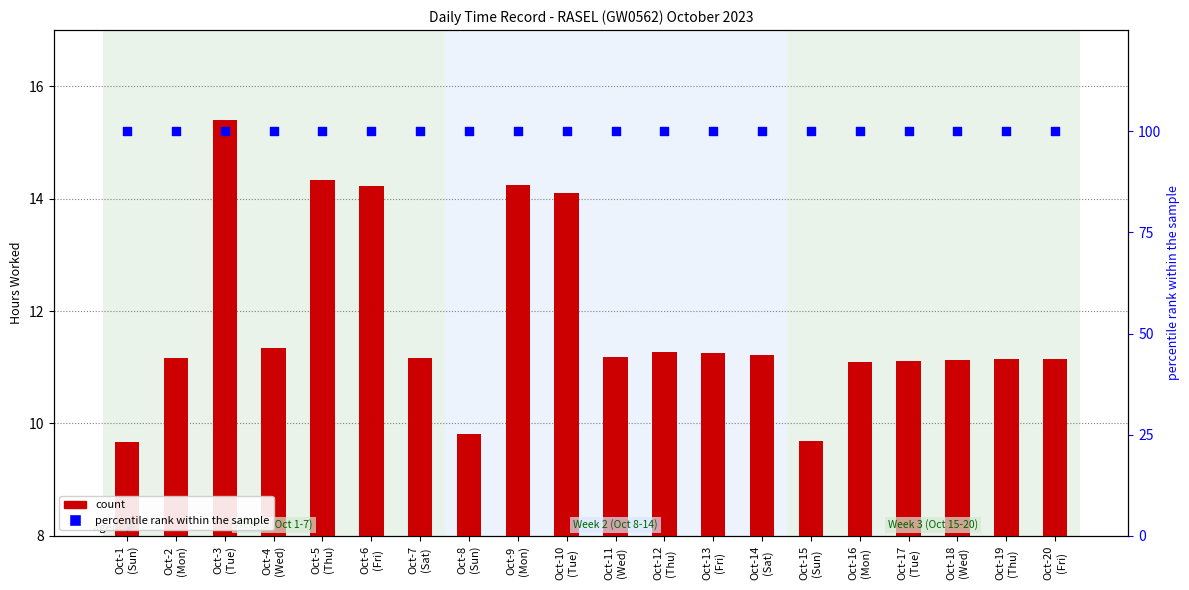

What is the total value across all series at Oct-5
(Thu)?

114.3